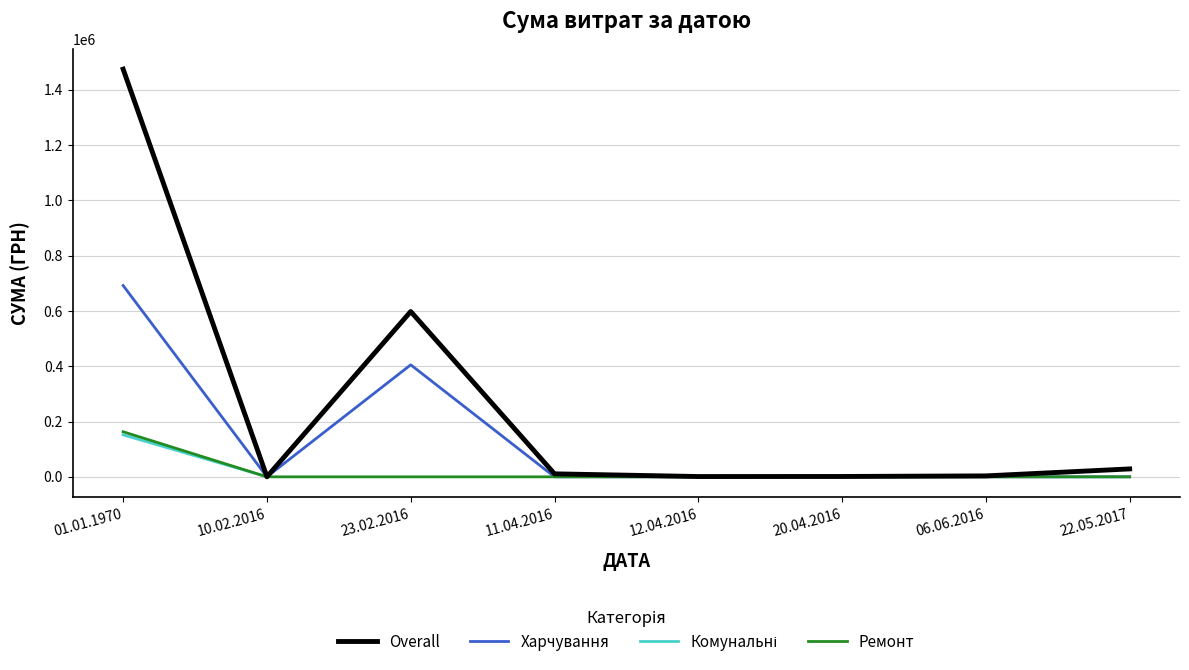

The value of Overall at 01.01.1970 is 2188180.0. True or false?

False